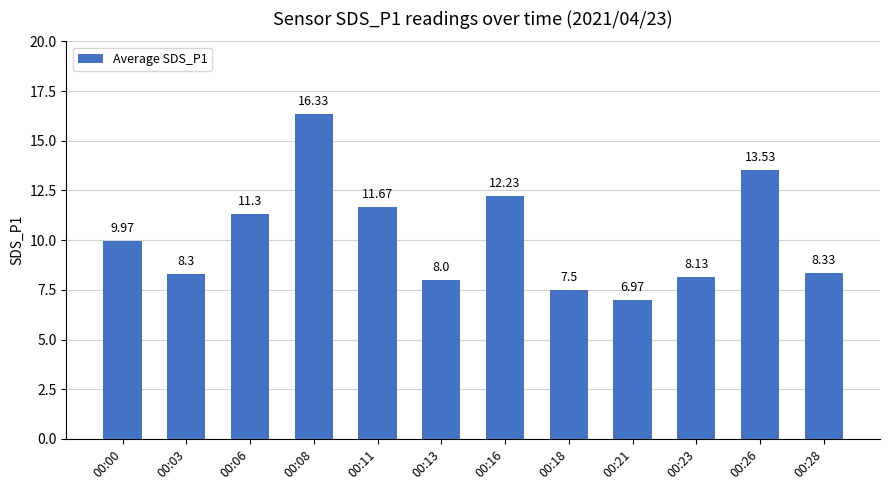

Read the value at 00:16.

12.2